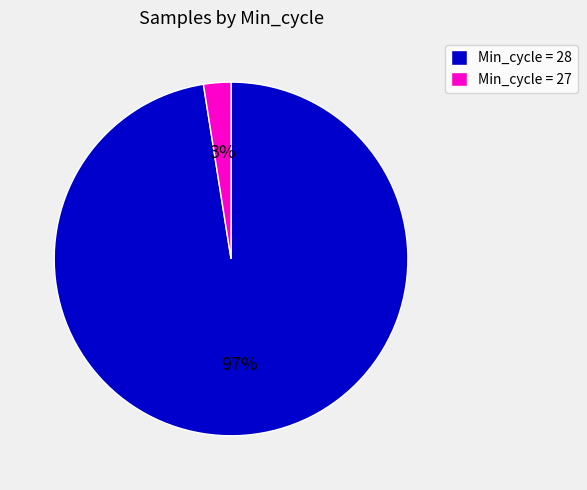

To the nearest percent, what percentage of the pie is Min_cycle = 28?

97%